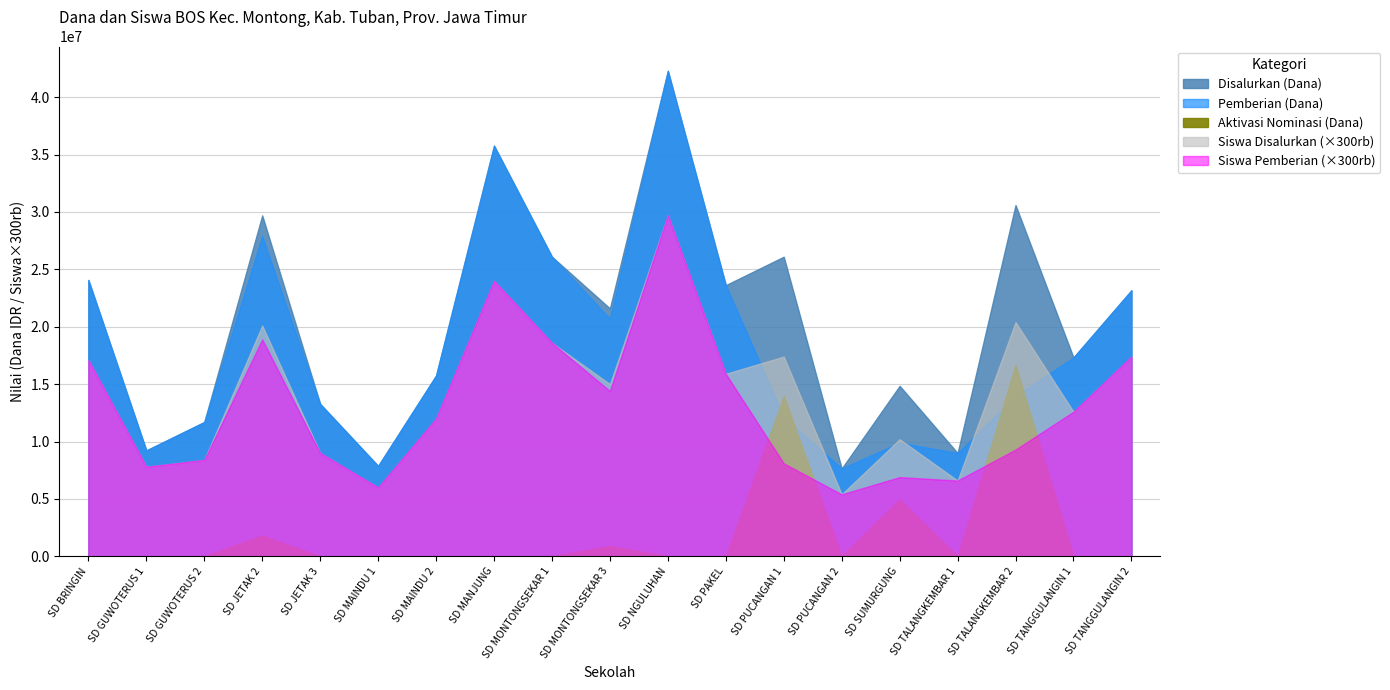

Which category has the lowest value in the Siswa Disalurkan series?

SD PUCANGAN 2